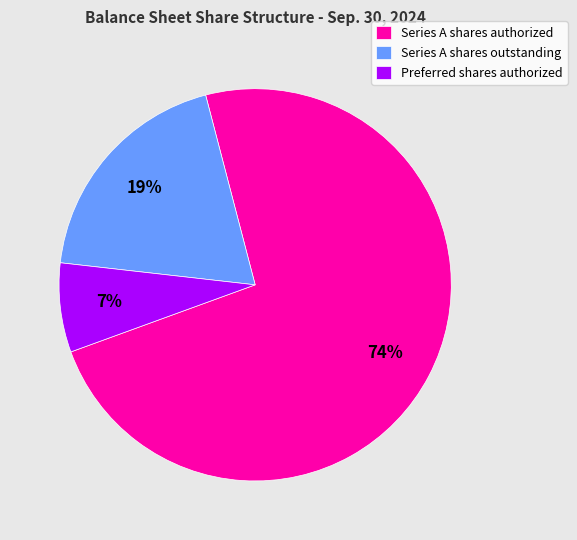

Which category has the smallest portion of the pie?

Preferred shares authorized